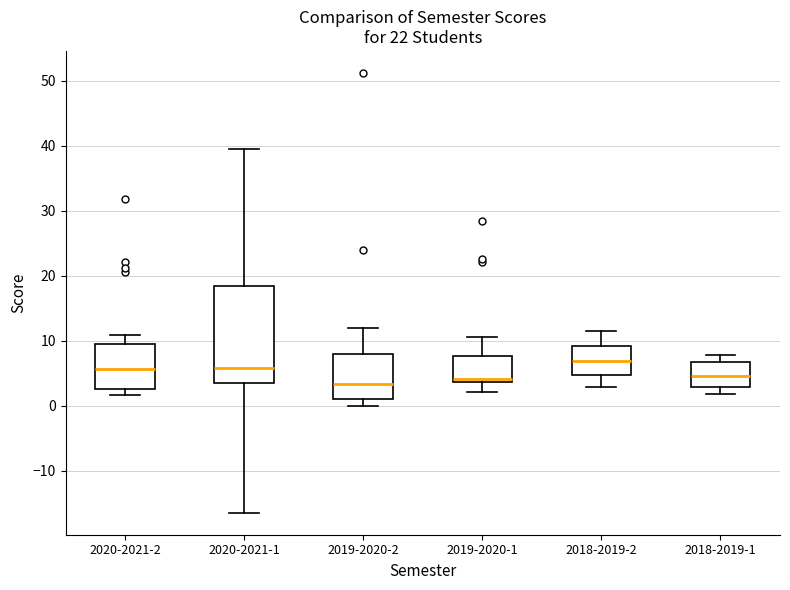

Where does the upper whisker of the box for 2019-2020-1 end on the y-axis? The values are not printed on the chart, so give them approximately, as read against the axis.

11